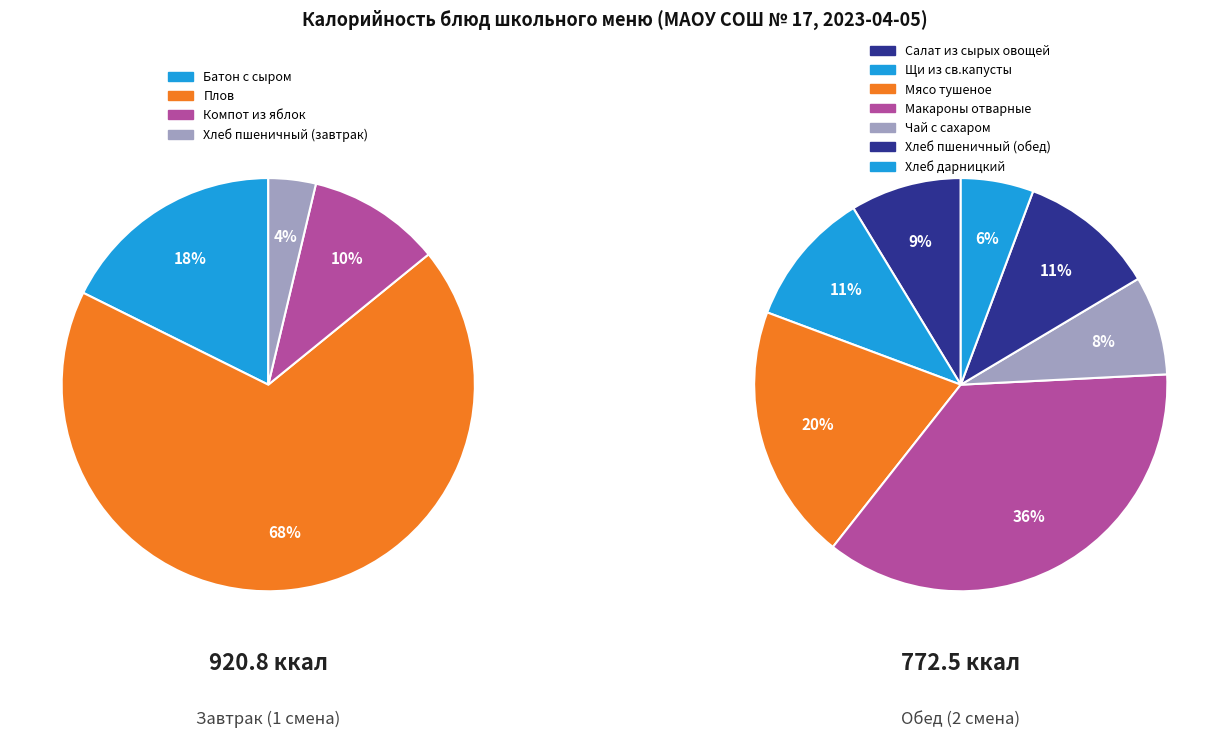

Combined, do Макароны отварные and Щи из св.капусты account for over 50%?

No